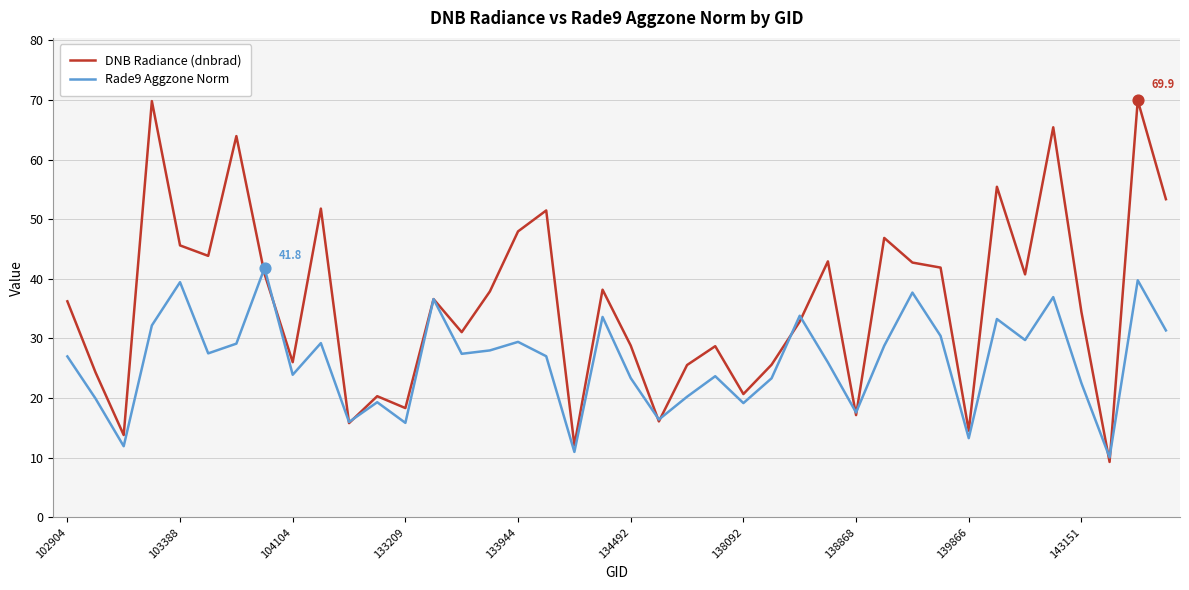

Which series has the largest range (max minus min)?

DNB Radiance (dnbrad)